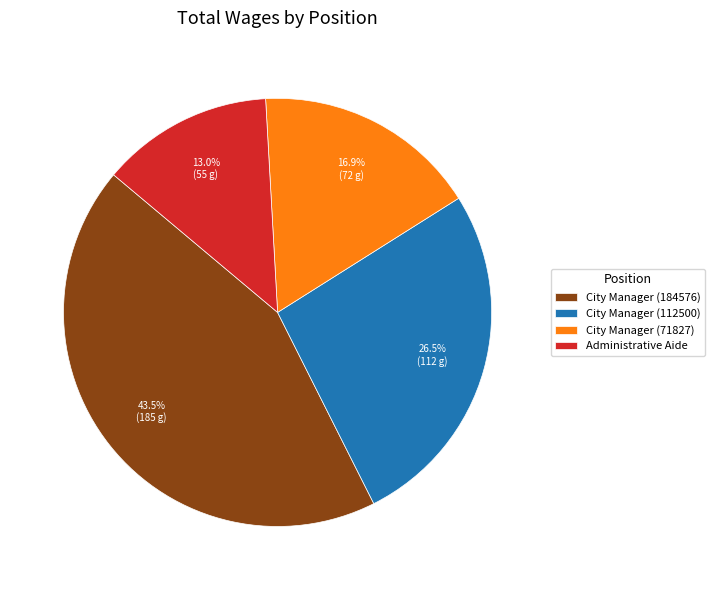

How many segments does this pie chart have?

4